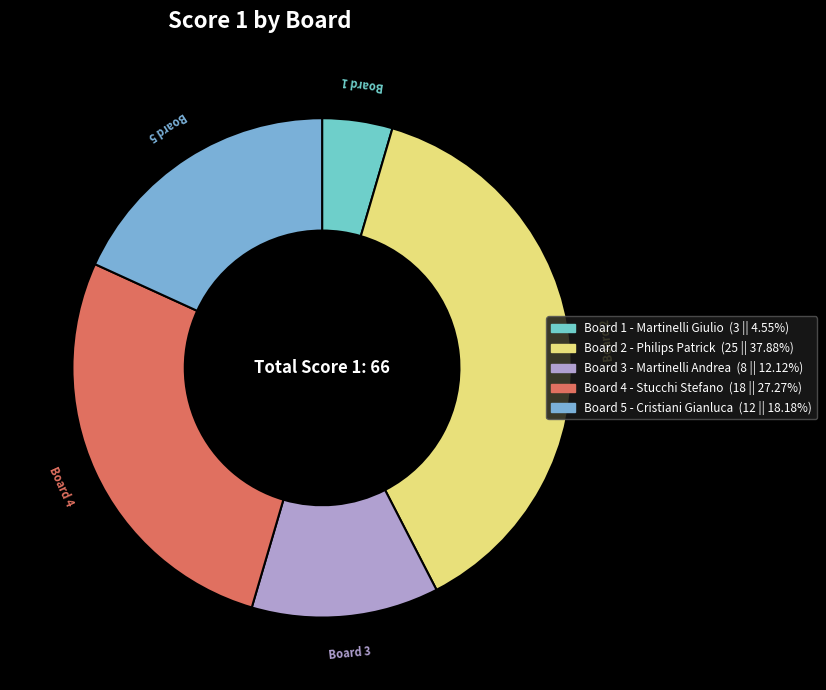

Count the number of slices in the pie.

5